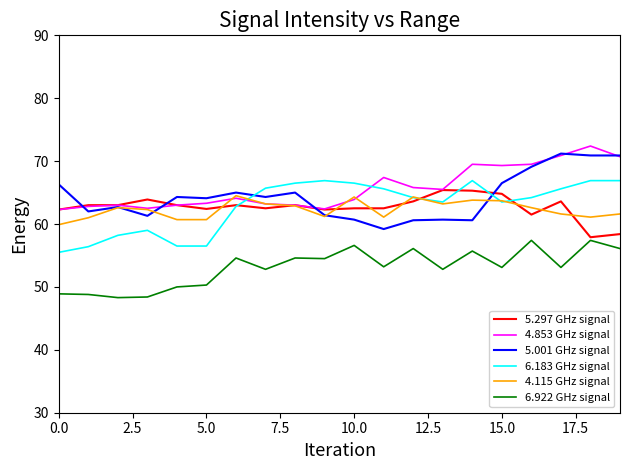

True or false: 4.853 GHz signal and 6.922 GHz signal intersect in this chart.

False